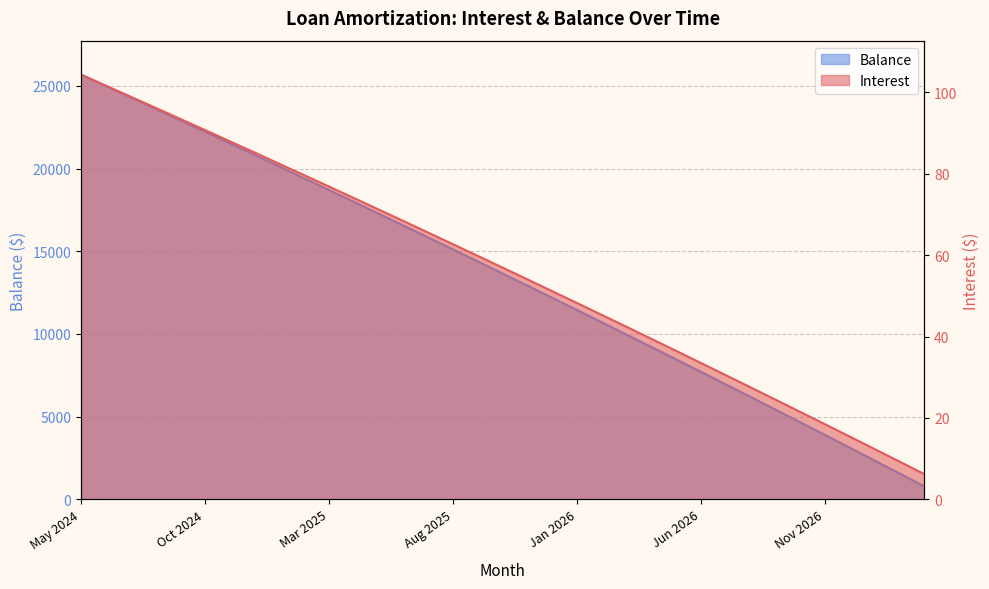

How many lines are shown in the chart?

2